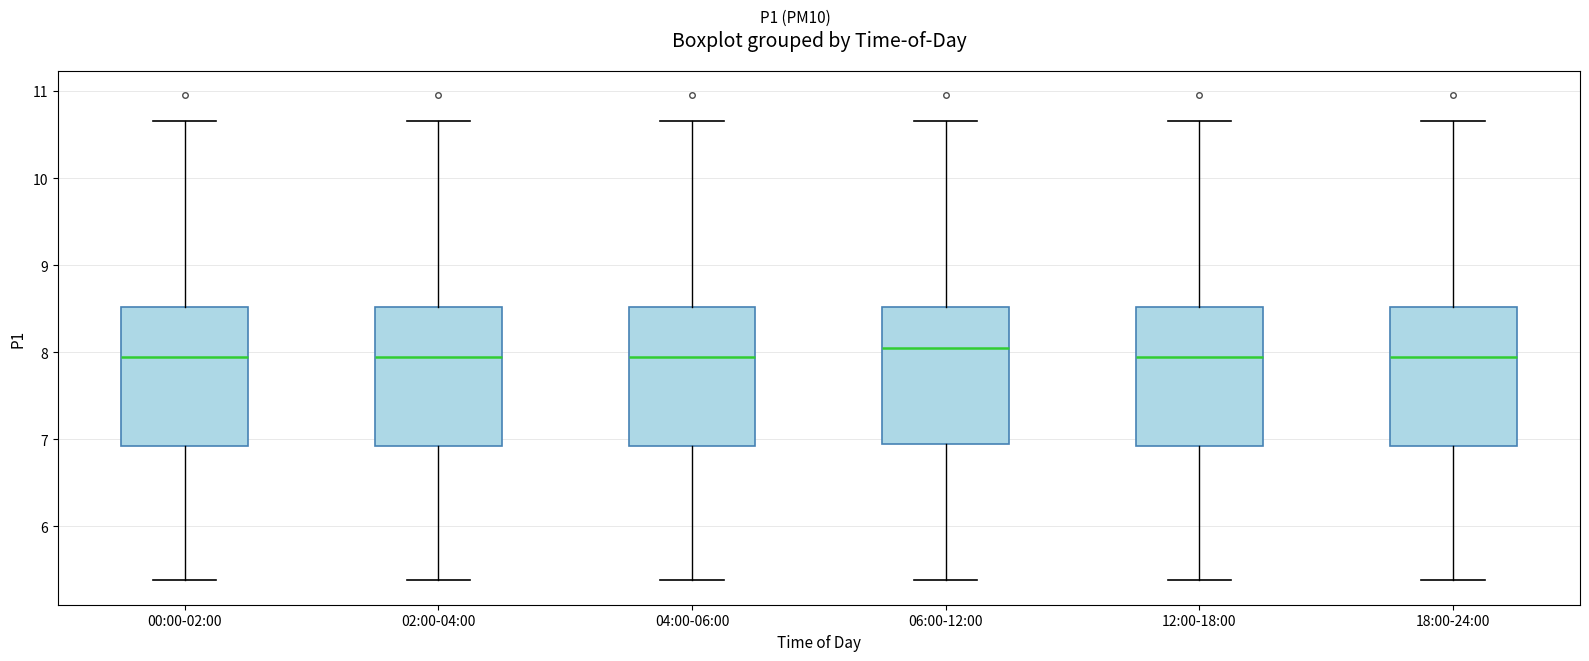

Where does the upper whisker of the box for 18:00-24:00 end on the y-axis? The values are not printed on the chart, so give them approximately, as read against the axis.

10.7